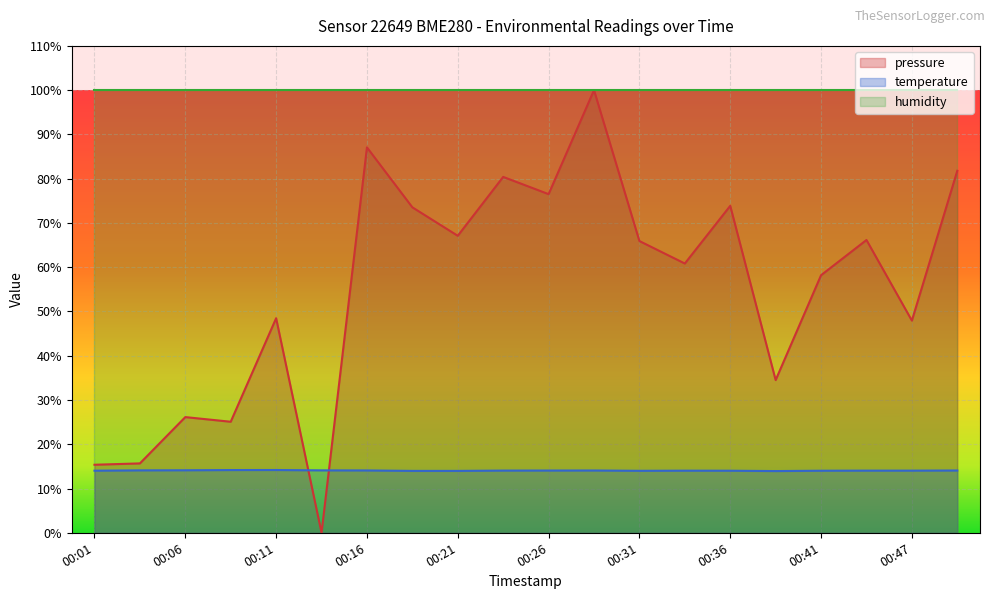

At which category is the sum across all series the highest?

00:29